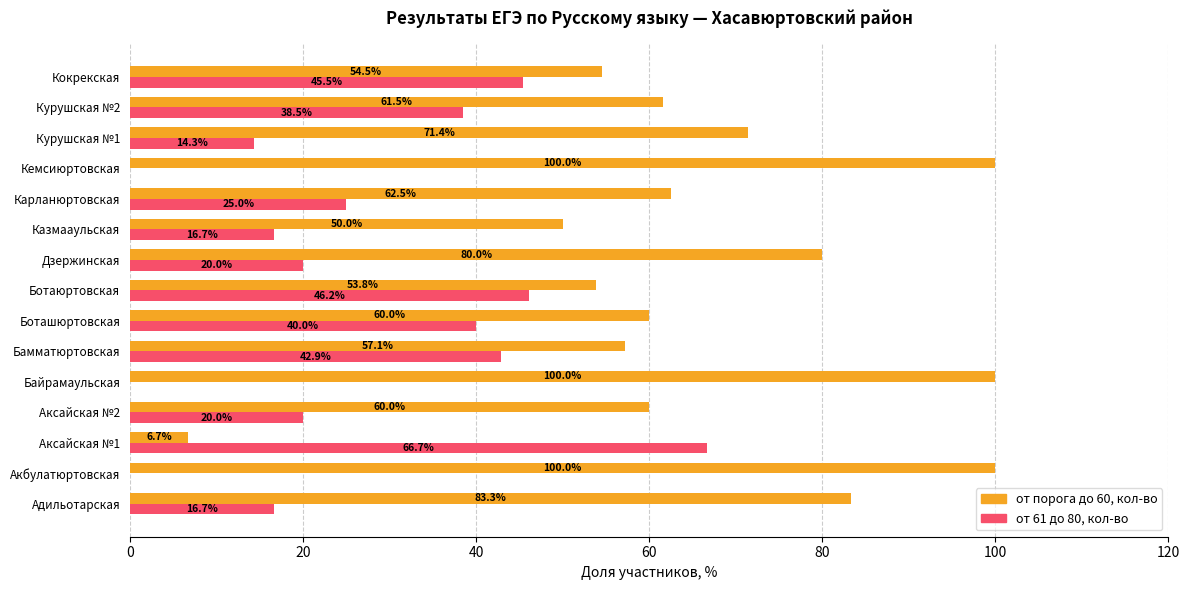

How many distinct data groups are displayed?

2